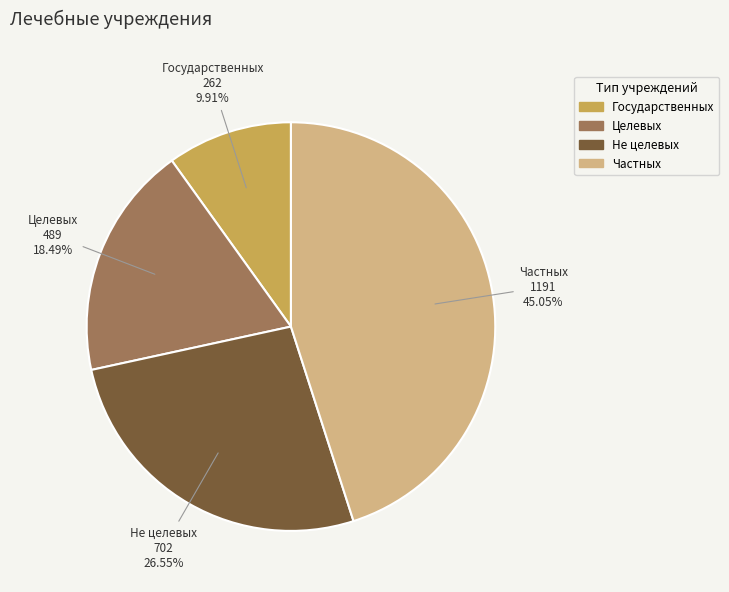

Which has a higher value, Частных or Не целевых?

Частных